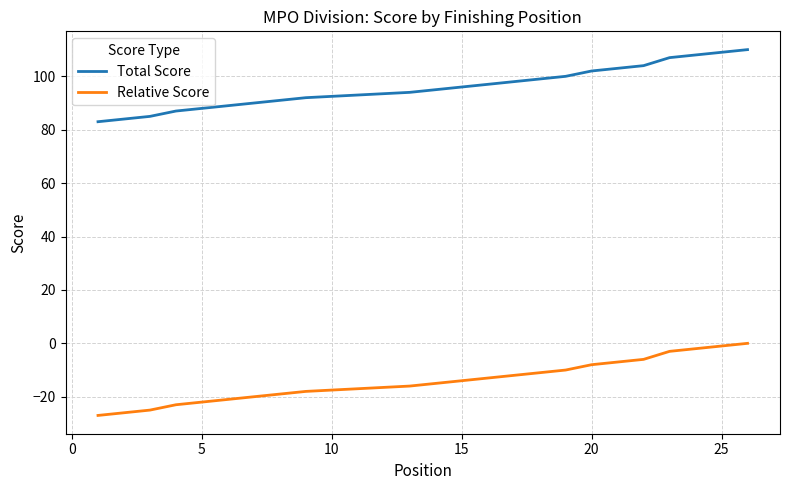

Reading left to right, what are all the values shown in this chart?

Total Score: 83	84	85	87	88	89	91	92	94	95	96	97	98	99	100	102	103	104	107	109	110
Relative Score: -27	-26	-25	-23	-22	-21	-19	-18	-16	-15	-14	-13	-12	-11	-10	-8	-7	-6	-3	-1	0